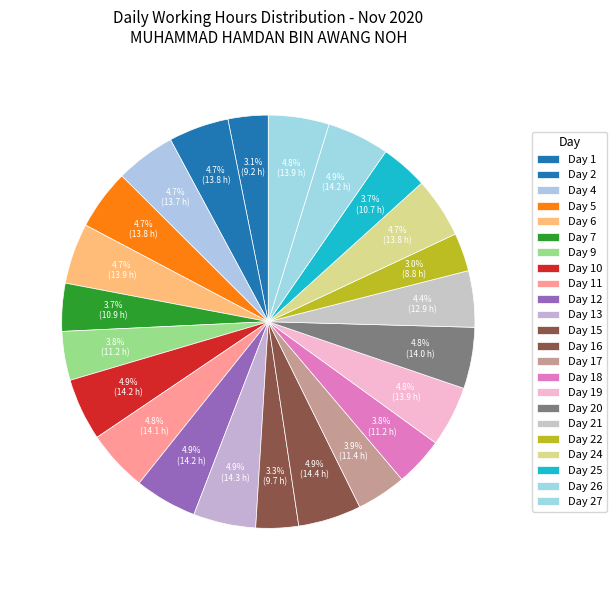

Which category has the biggest portion of the pie?

Day 16